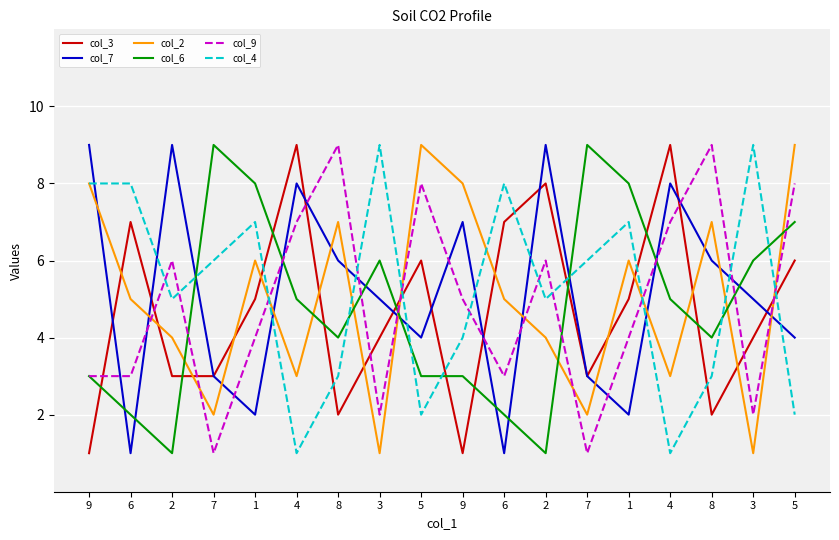

Rank the series at 6 from lowest to highest value.

col_7, col_6, col_9, col_2, col_3, col_4